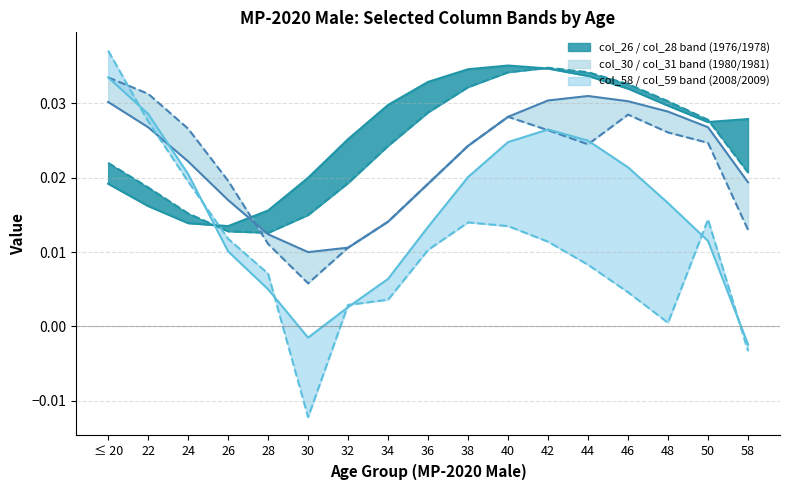

After their last crossing, which series has the higher values: col_30 upper or col_26 upper?

col_26 upper